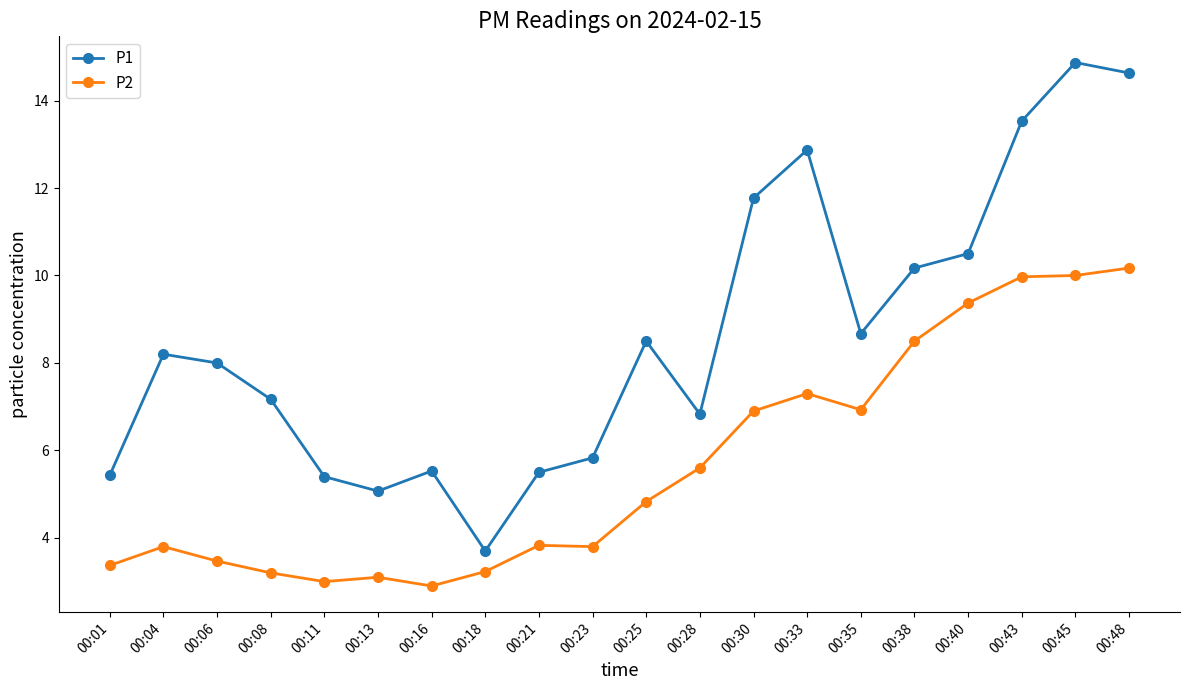

What is the lowest value of the P1 series?

3.7